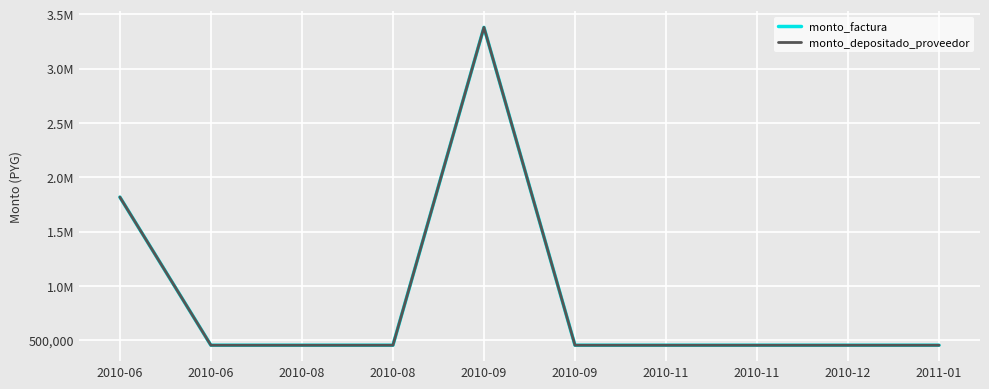

At which label is monto_depositado_proveedor closest to 1917250?

2010-06